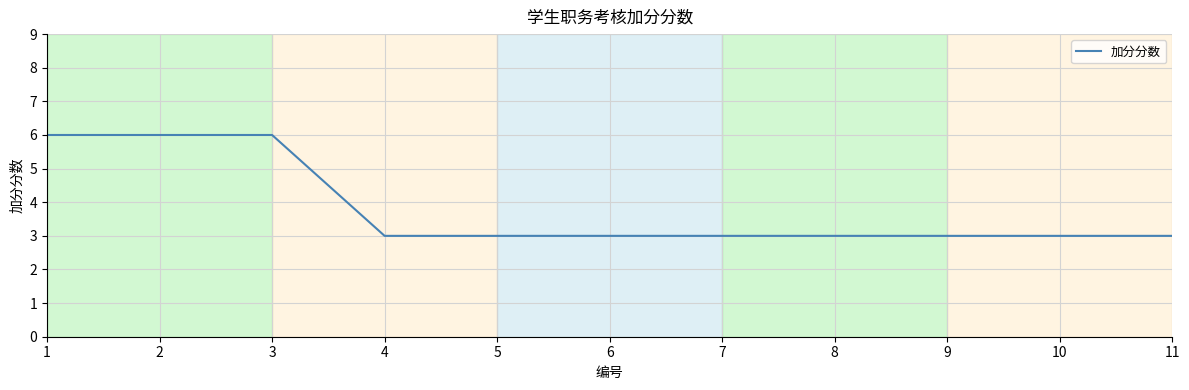

How many categories are shown in the chart?

11